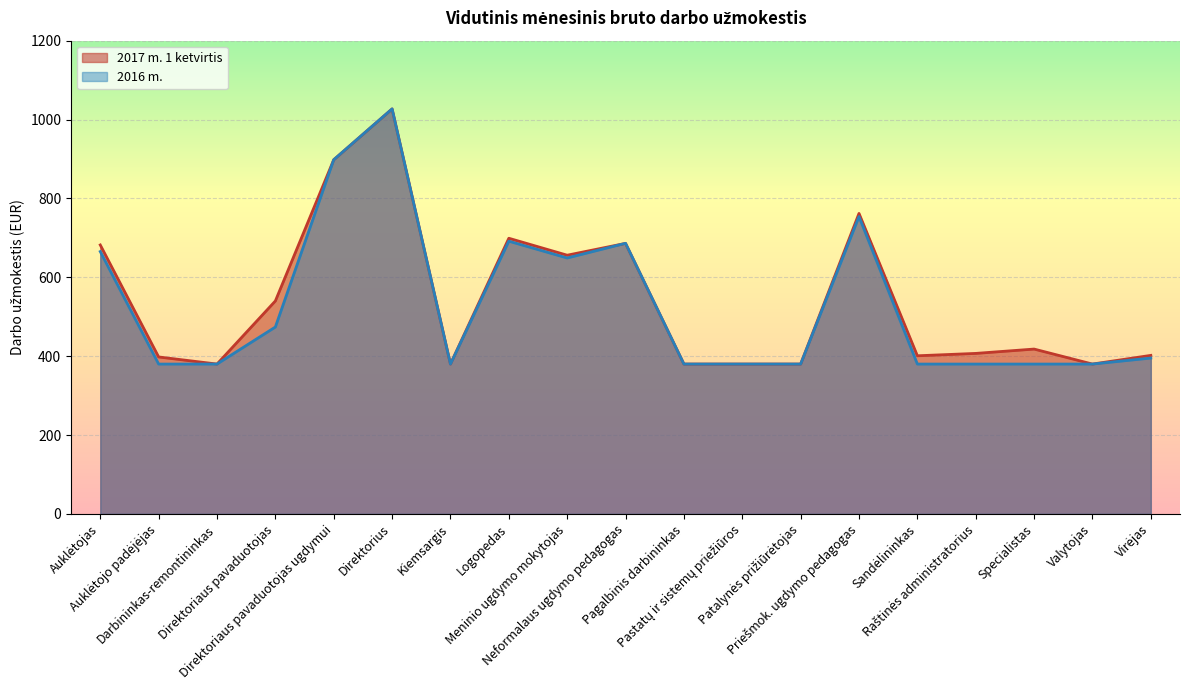

In 2016 m., how many points are lower than both neighbors (excluding endpoints)?

2